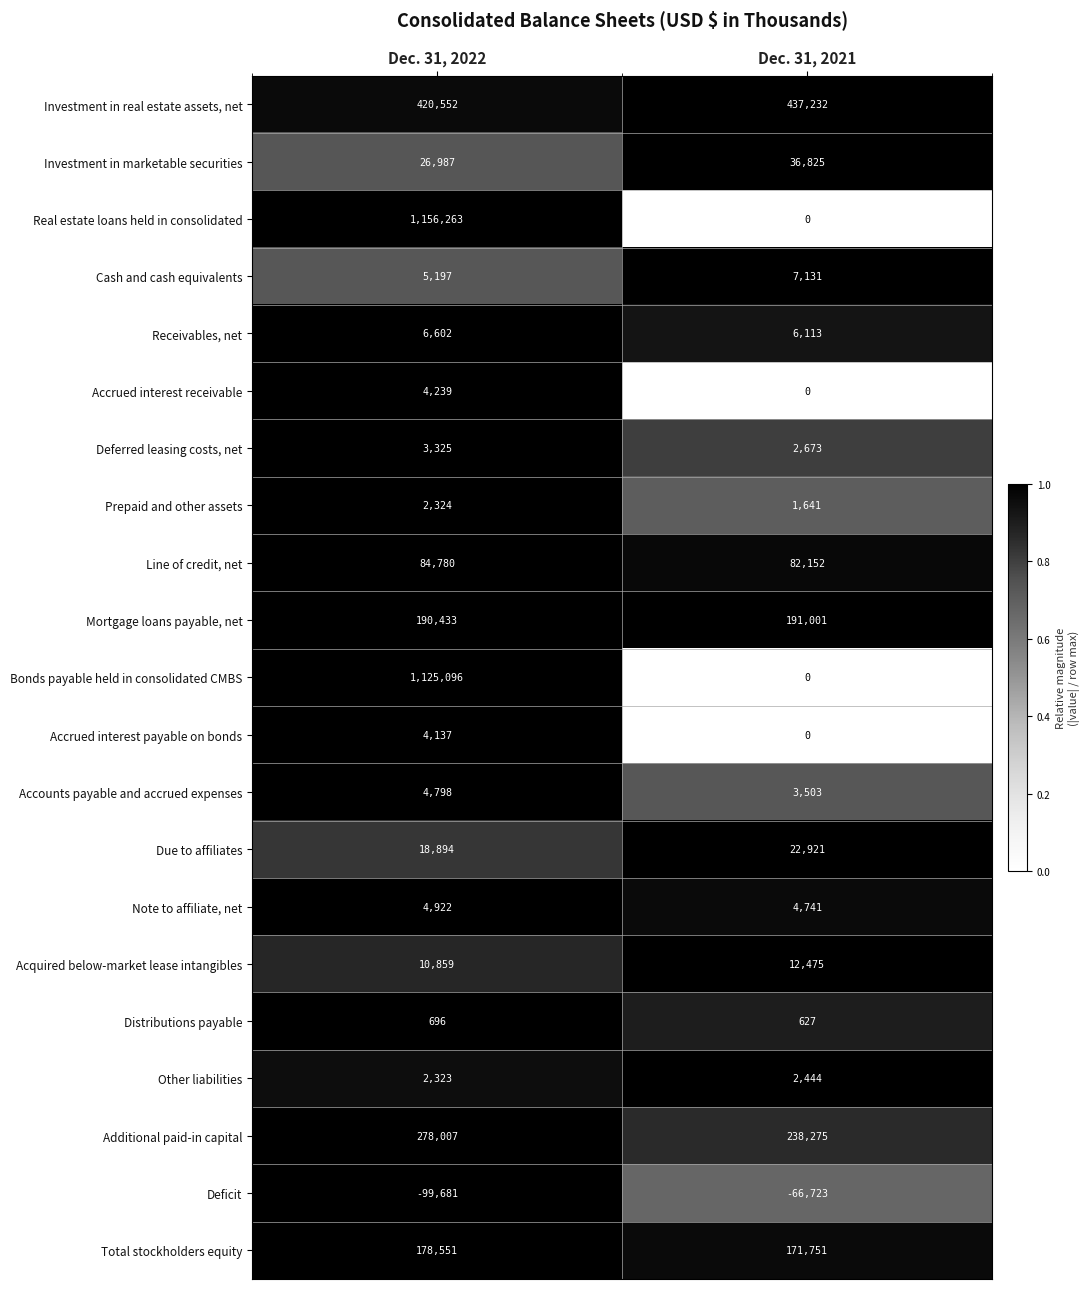

List the series in order of their peak value, lowest first.

Deficit, Distributions payable, Prepaid and other assets, Other liabilities, Deferred leasing costs, net, Accrued interest payable on bonds, Accrued interest receivable, Accounts payable and accrued expenses, Note to affiliate, net, Receivables, net, Cash and cash equivalents, Acquired below-market lease intangibles, Due to affiliates, Investment in marketable securities, Line of credit, net, Total stockholders equity, Mortgage loans payable, net, Additional paid-in capital, Investment in real estate assets, net, Bonds payable held in consolidated CMBS, Real estate loans held in consolidated